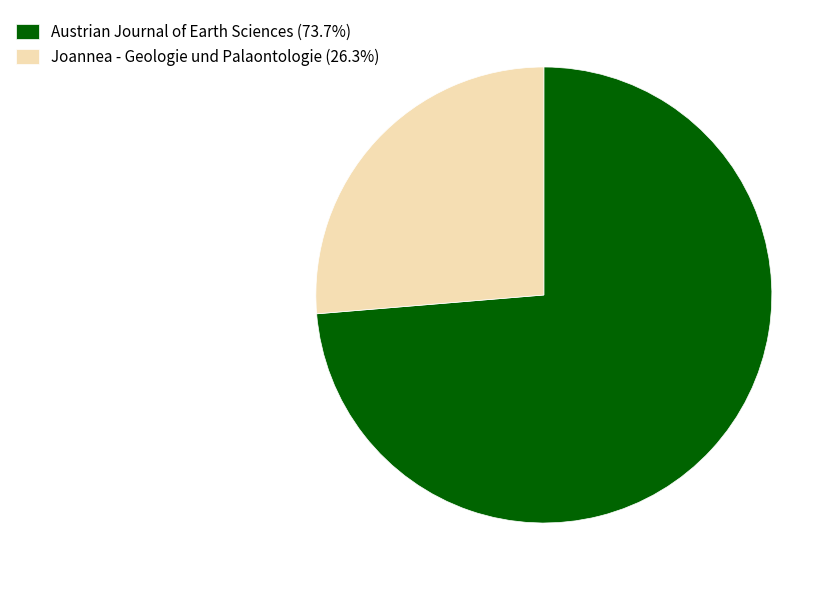

Does Austrian Journal of Earth Sciences (73.7%) represent more than half of the total?

Yes